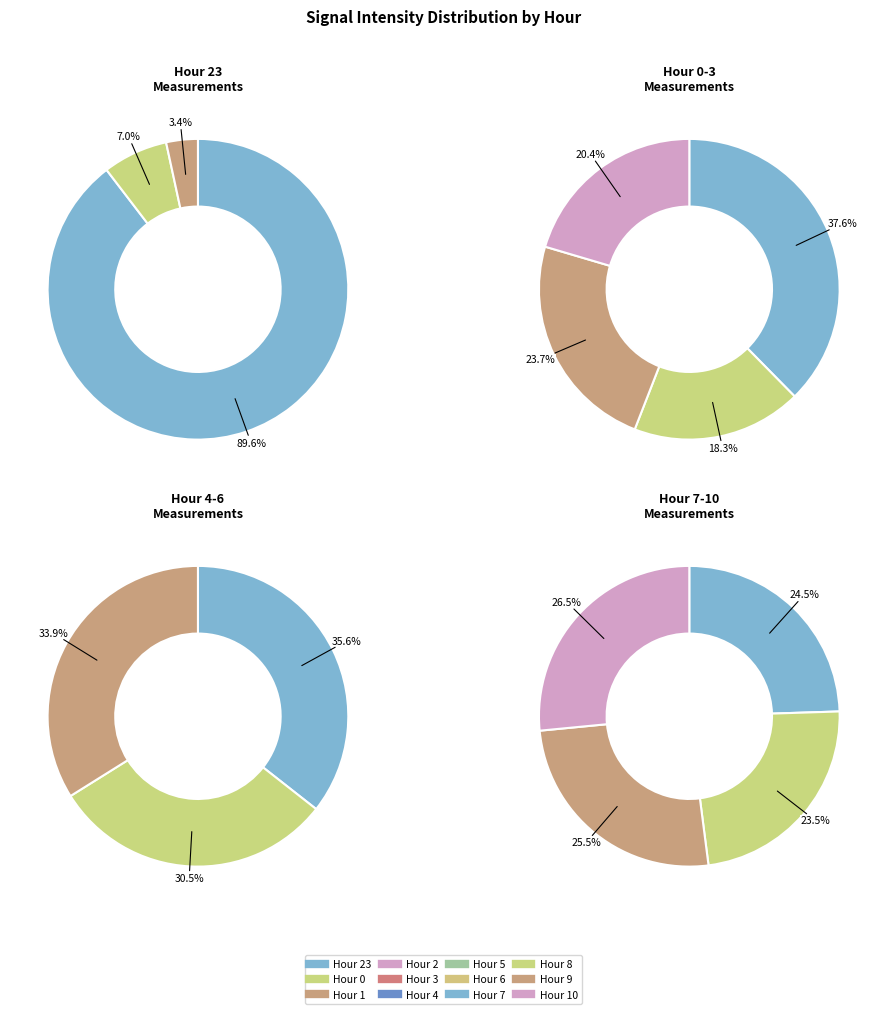

Rank the categories by value from lowest to highest.

Hour 1, Hour 5, Hour 3, Hour 6, Hour 4, Hour 2, Hour 8, Hour 7, Hour 9, Hour 10, Hour 0, Hour 23